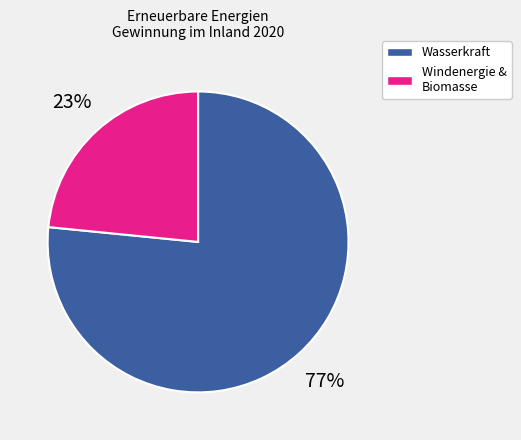

Is there any slice that represents more than half of the pie?

Yes